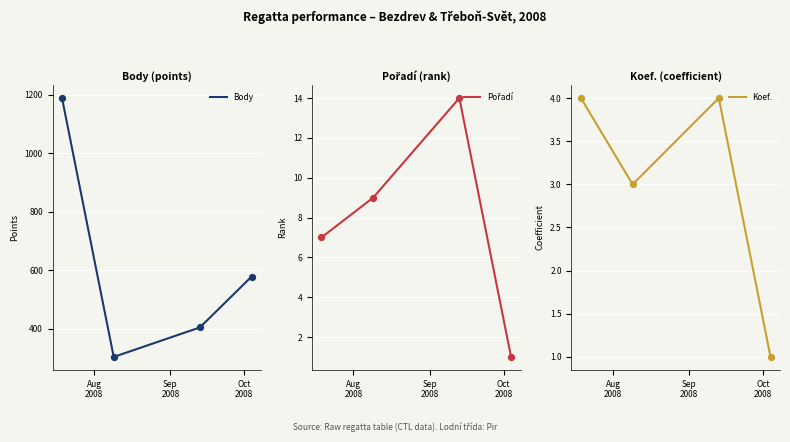

Which series has the largest Y range (max minus min)?

Body